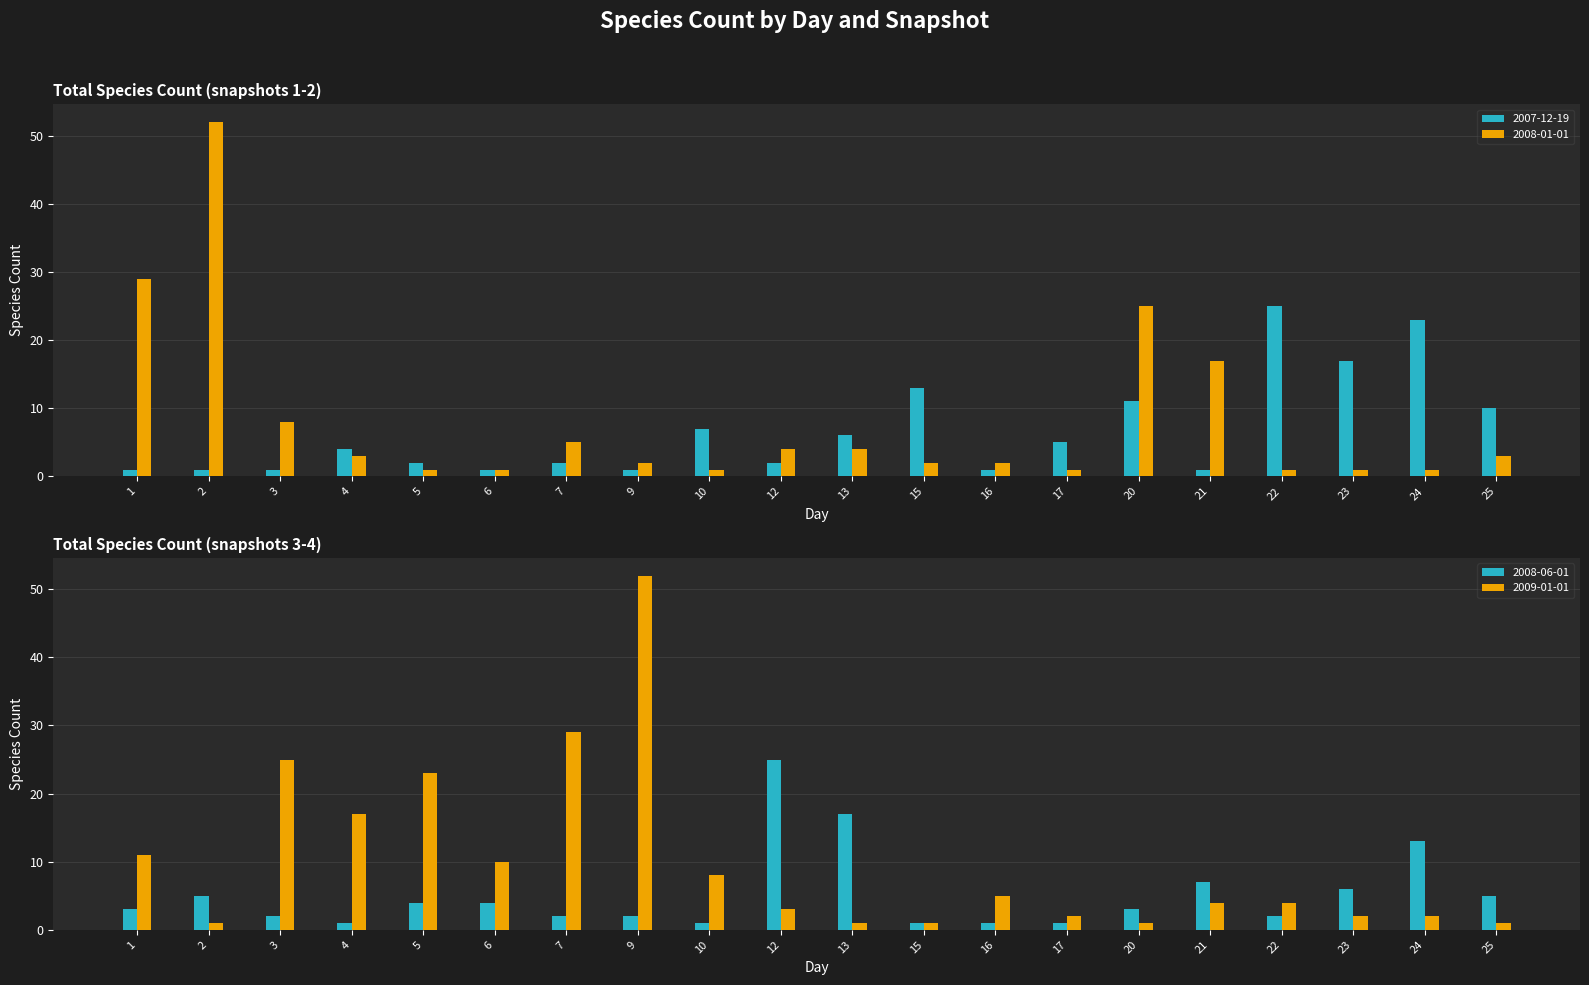

What is the value of the 2007-12-19 bar at the 2nd from the left?

1